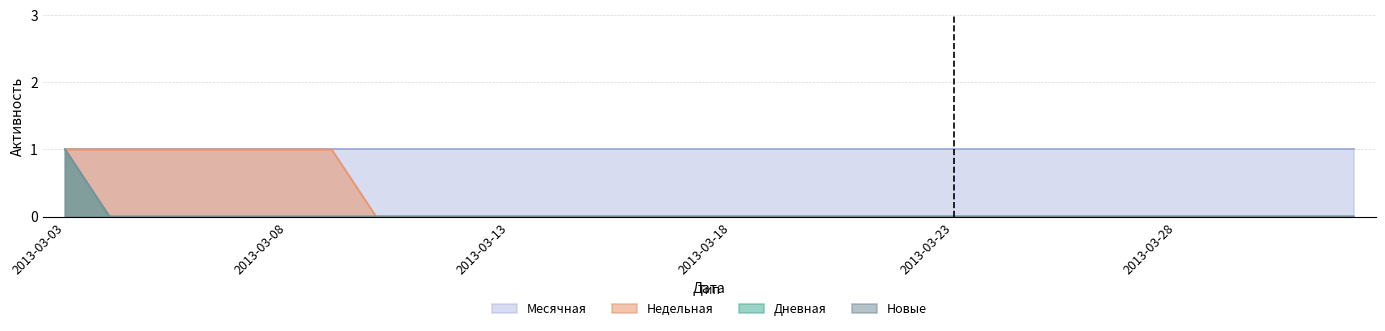

Is it true that Недельная equals 0 at 2013-03-25?

True